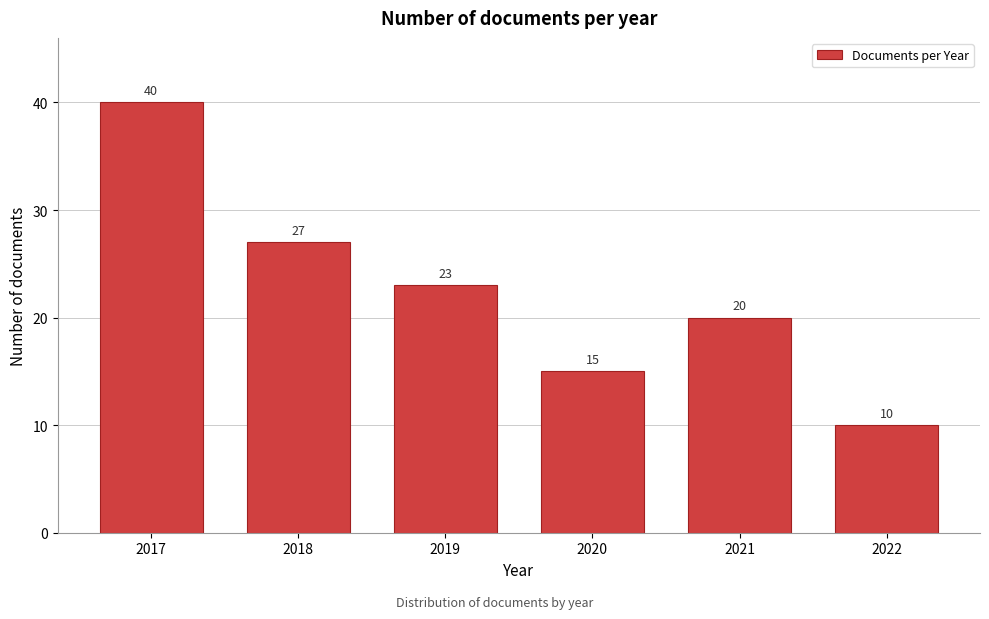

Reading left to right, what are all the values shown in this chart?

2017=40	2018=27	2019=23	2020=15	2021=20	2022=10